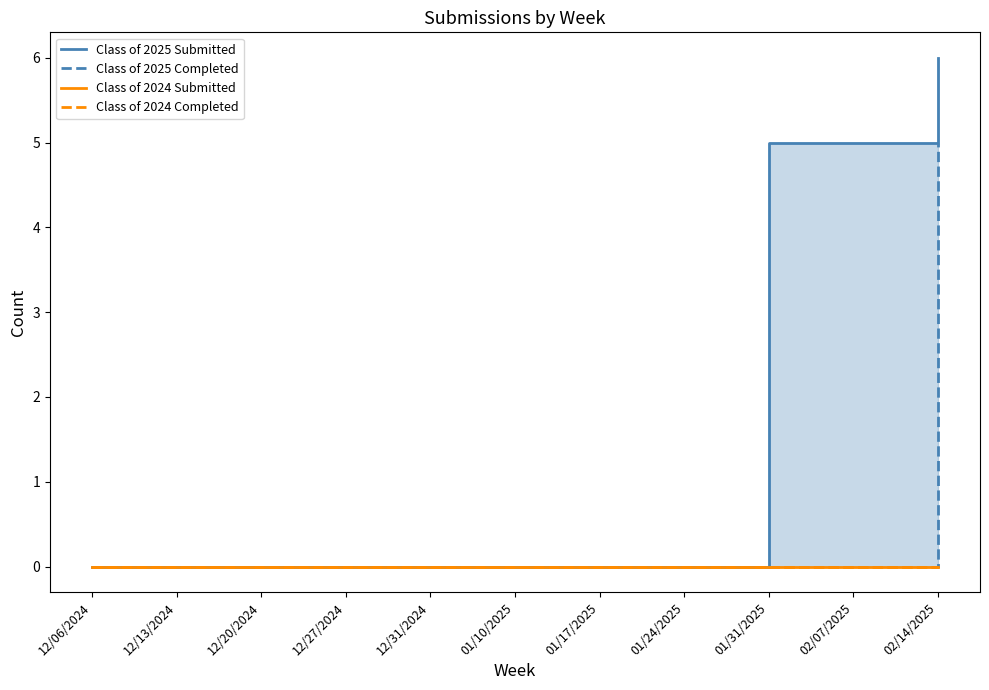

True or false: Class of 2024 Submitted and Class of 2024 Completed cross at least once.

False